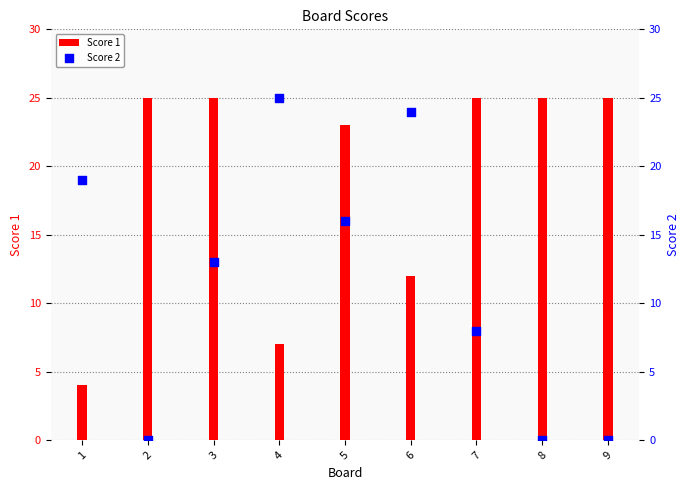

What are all the series names shown in the legend?

Score 1, Score 2